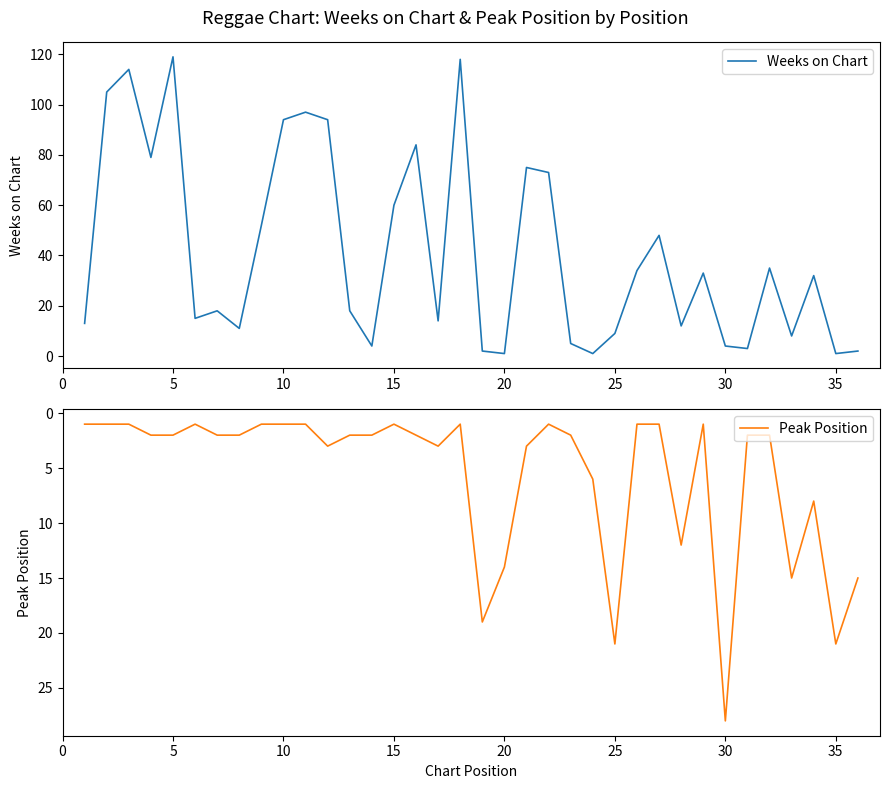

Which category has the highest value in the Peak Position series?

30